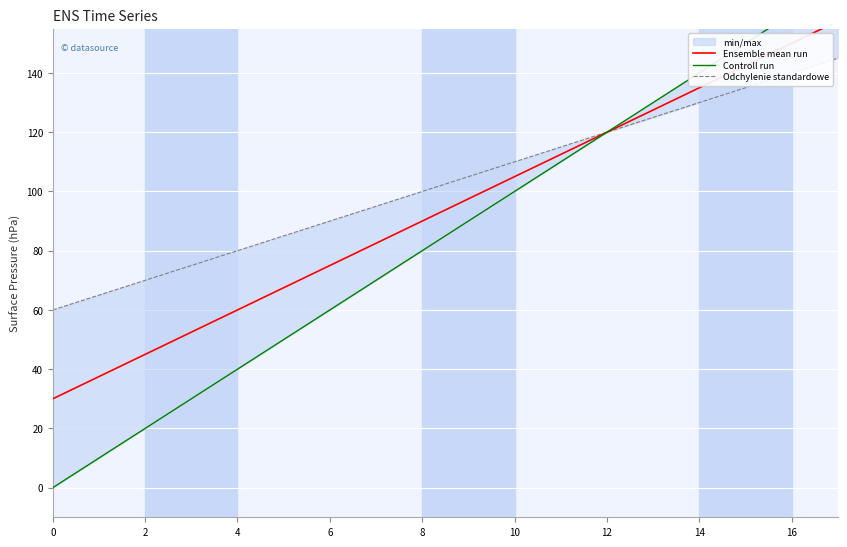

True or false: Controll run has a value of 170.8 at 12.

False